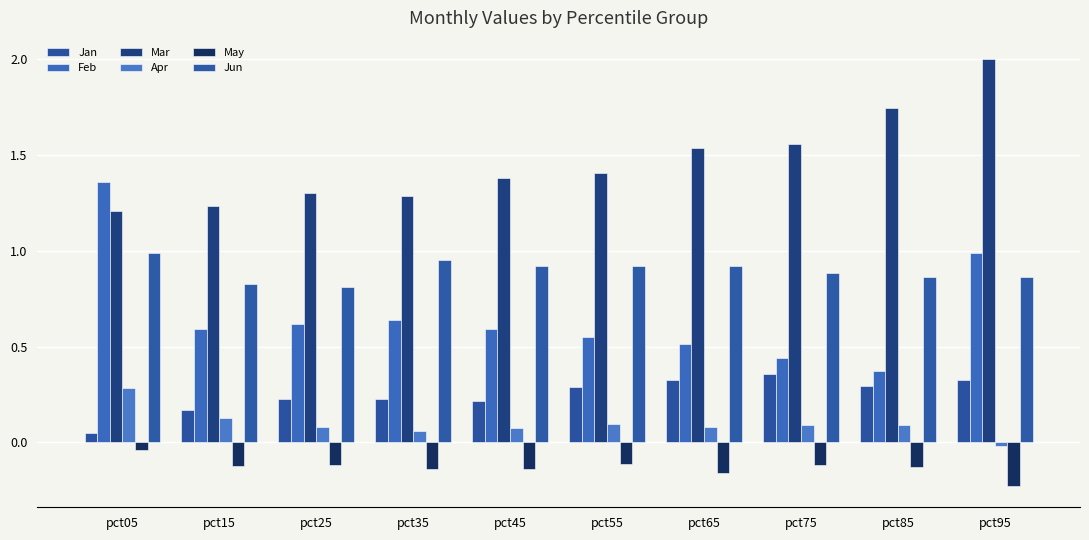

Is the value of Jan at pct35 greater than the value of May at pct95?

Yes